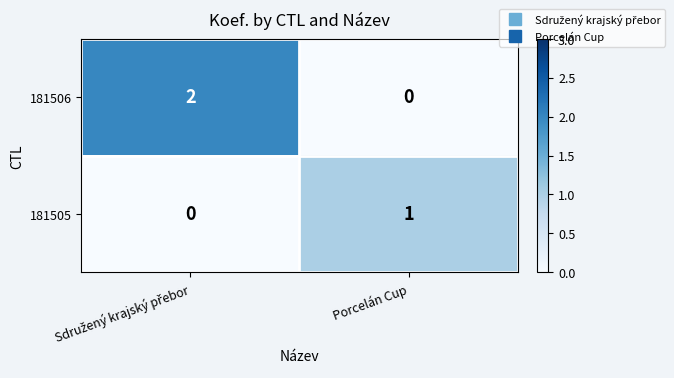

Which series has the widest spread of values?

181506